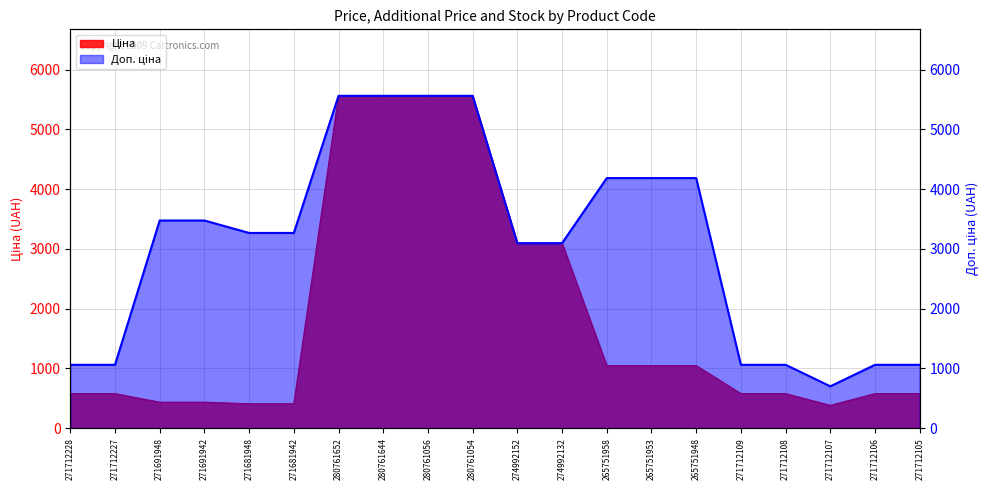

Which category has the highest value across all series?

280761652